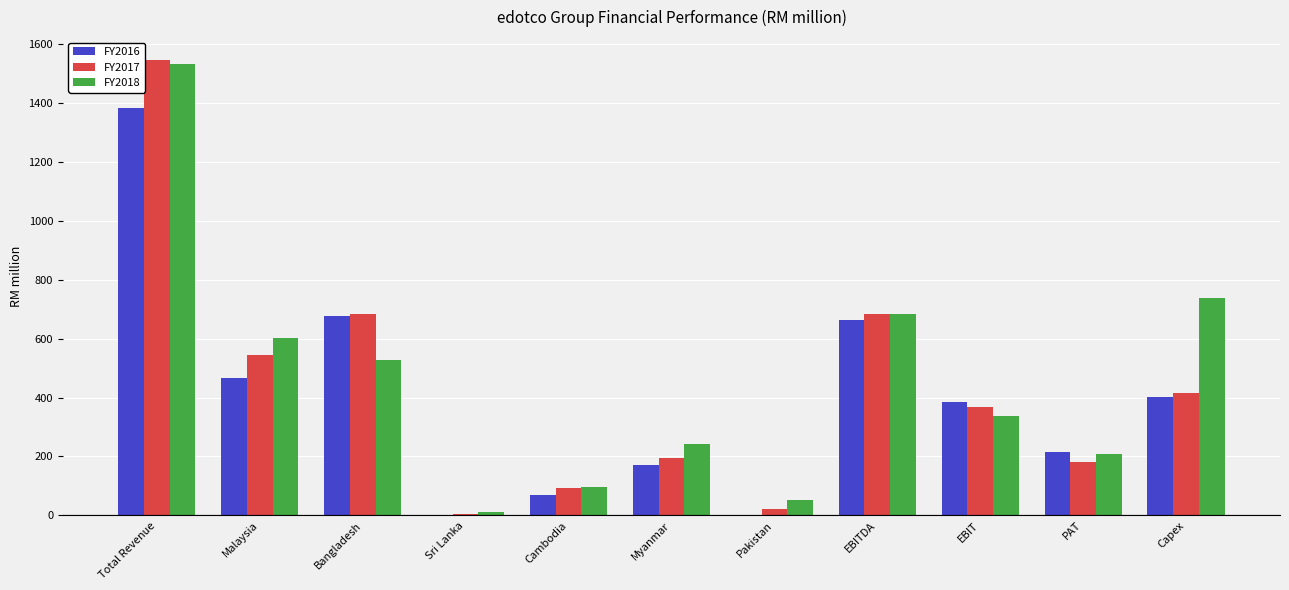

What is the total value across all series at EBIT?

1092